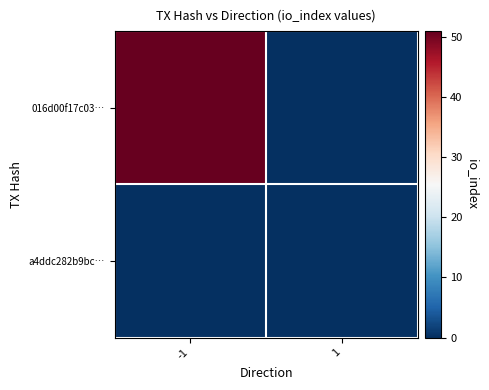

Reading left to right, what are all the values shown in this chart?

016d00f17c03…: -1=51	1=0
a4ddc282b9bc…: -1=0	1=0